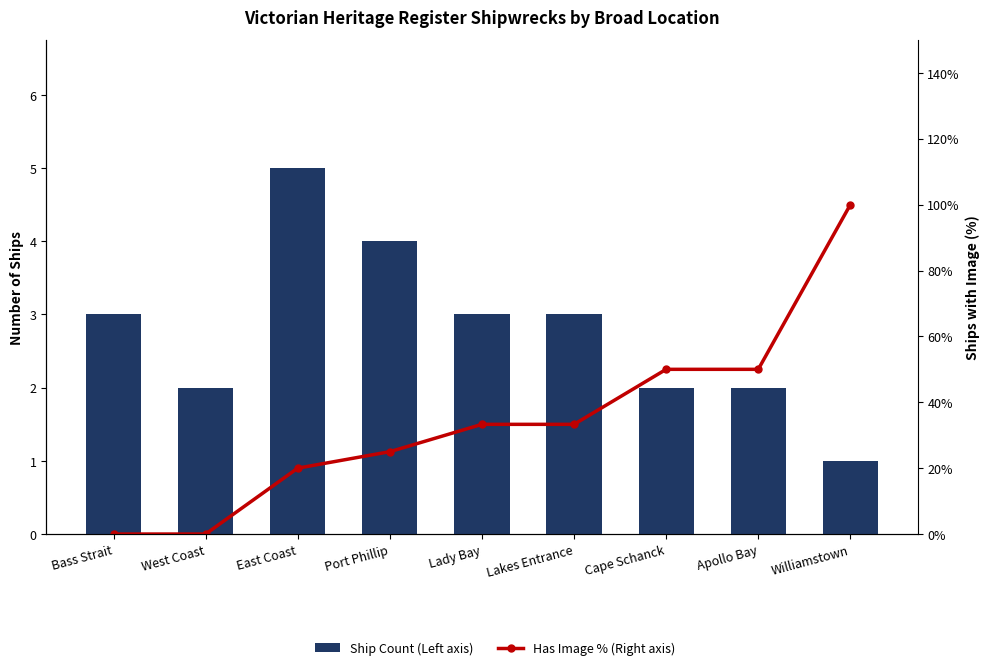

Is it true that Ship Count (Left axis) equals 1.0 at West Coast?

False